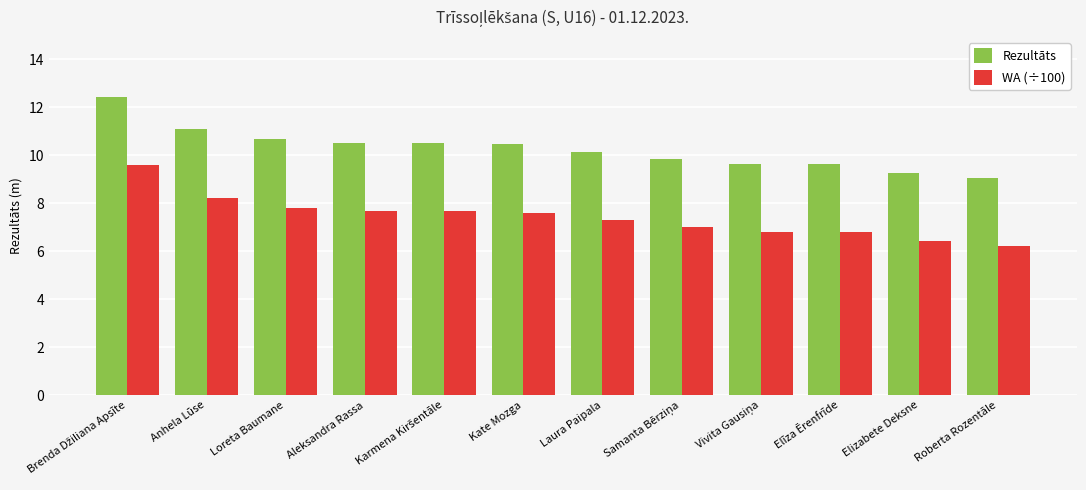

What is the approximate value of Rezultāts at Aleksandra Rassa?

10.5